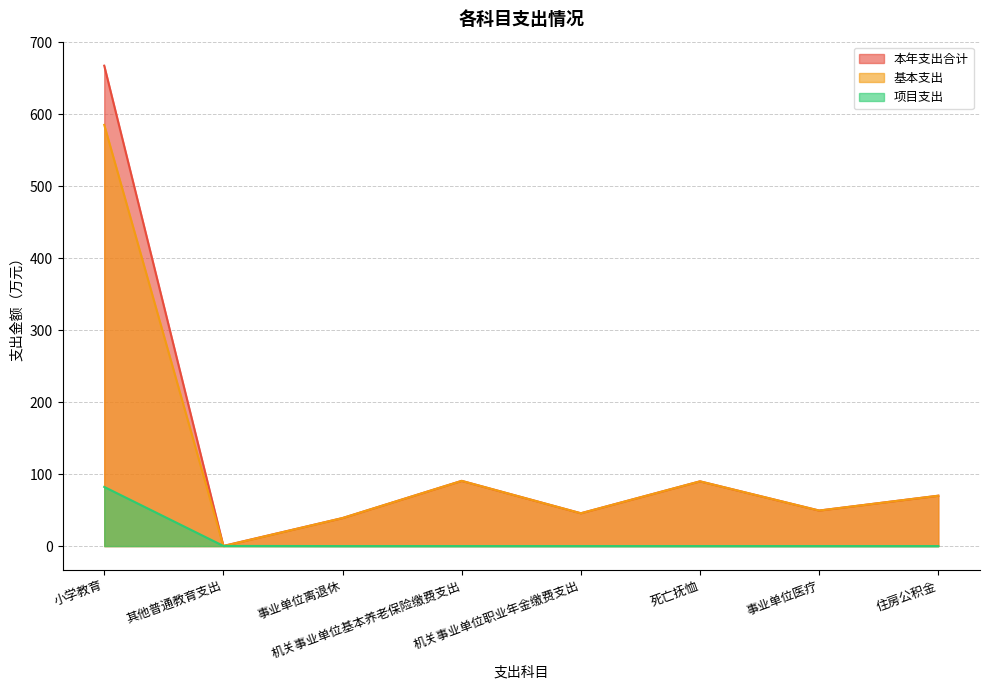

How many data points does each series have?

8